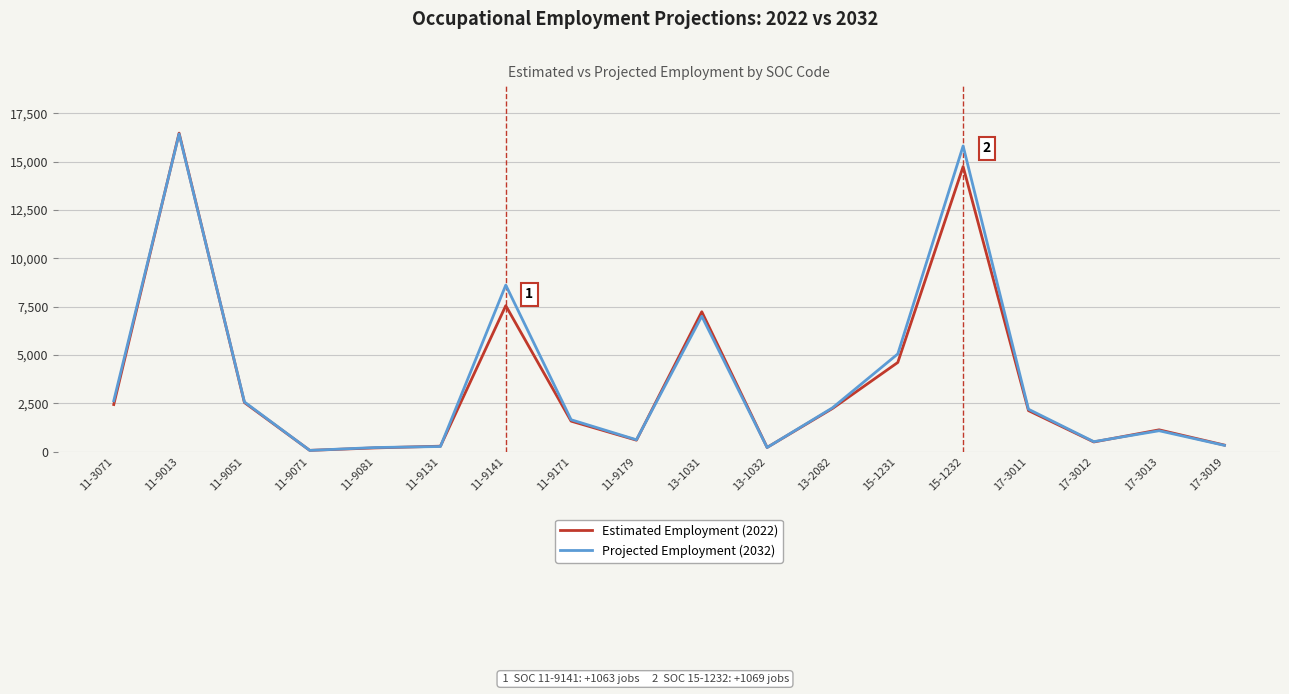

Rank the series at 11-9141 from lowest to highest value.

Estimated Employment (2022), Projected Employment (2032)